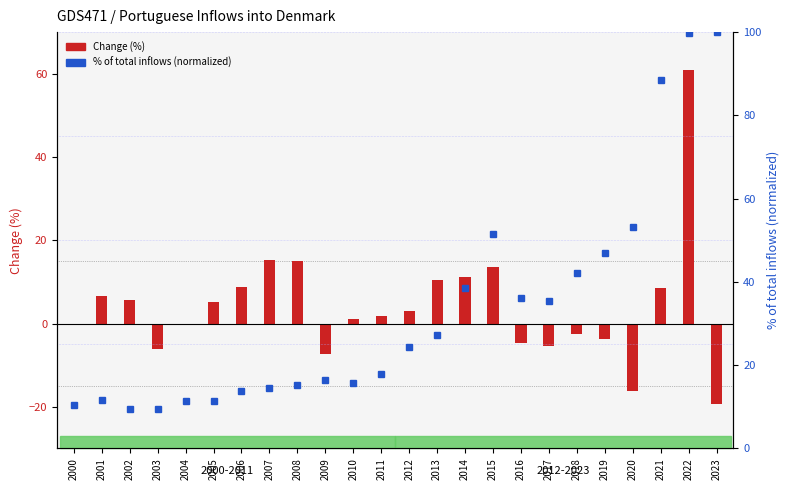

The chart shows a value of 31.7 at 2012. True or false?

False